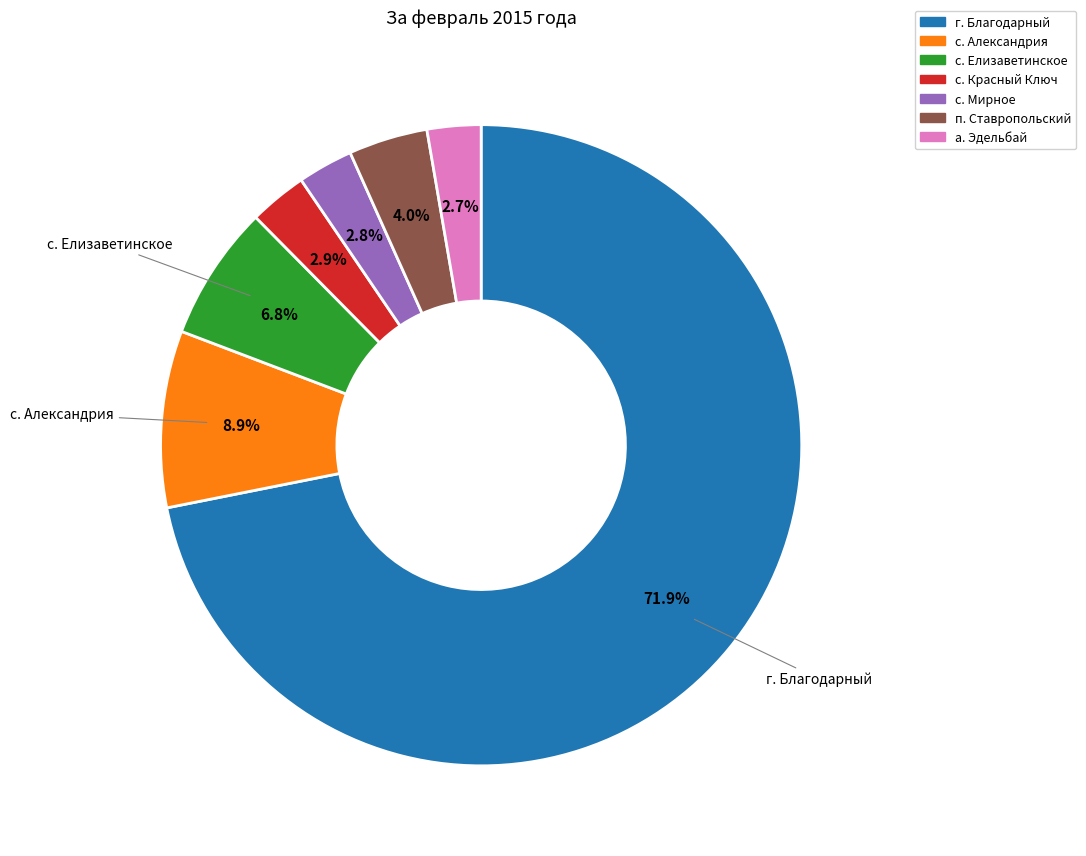

True or false: с. Александрия accounts for 17% of the total.

False